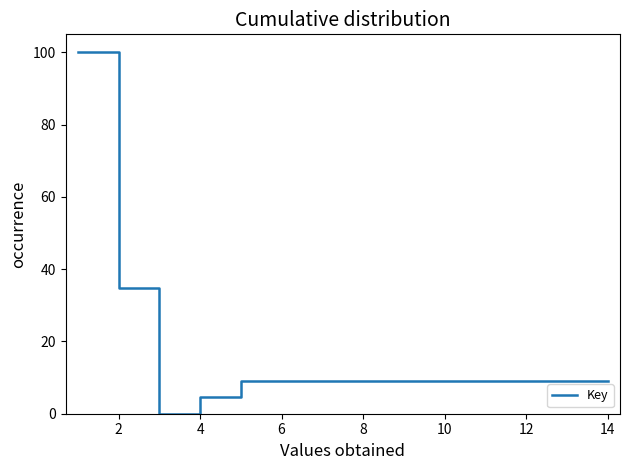

What is the difference between the maximum and minimum values?

100.0